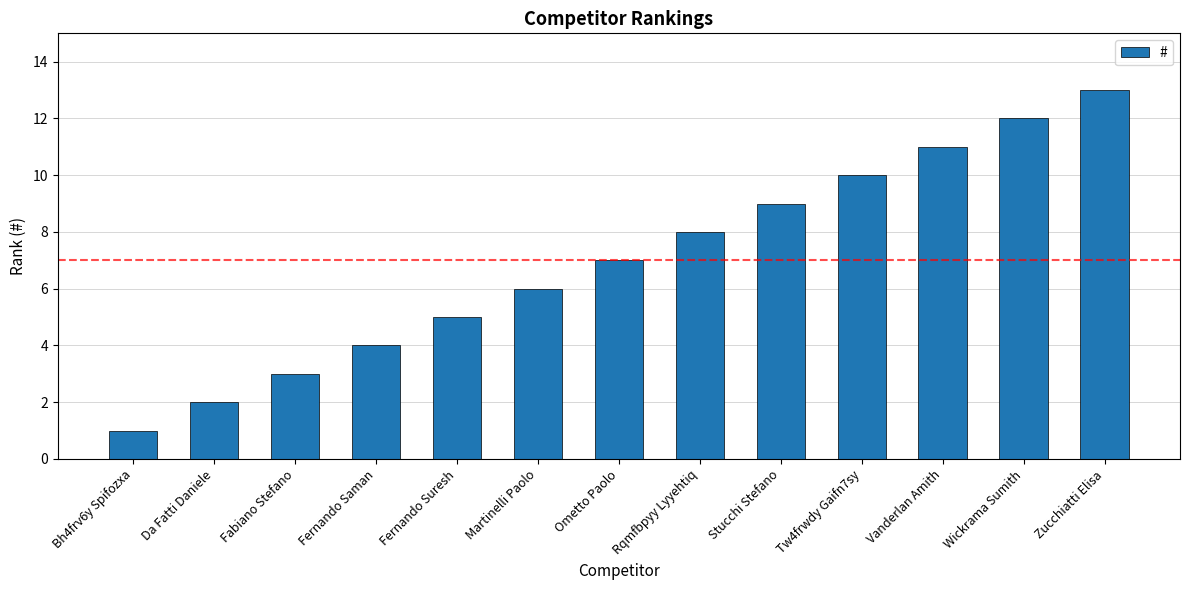

How many distinct data groups are displayed?

1